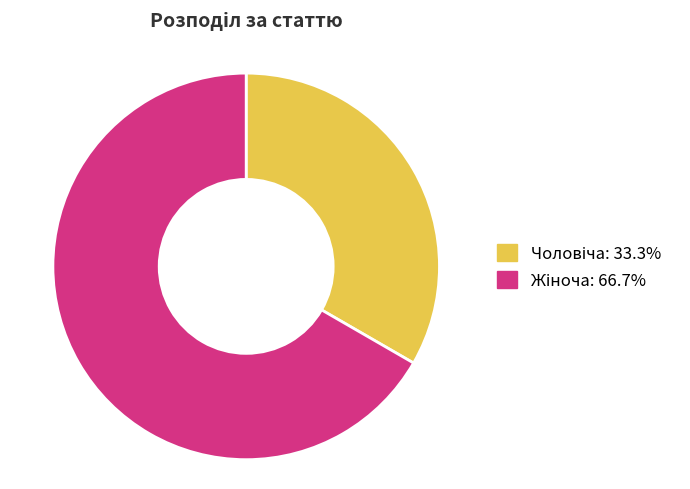

Is there a majority slice in this chart?

Yes